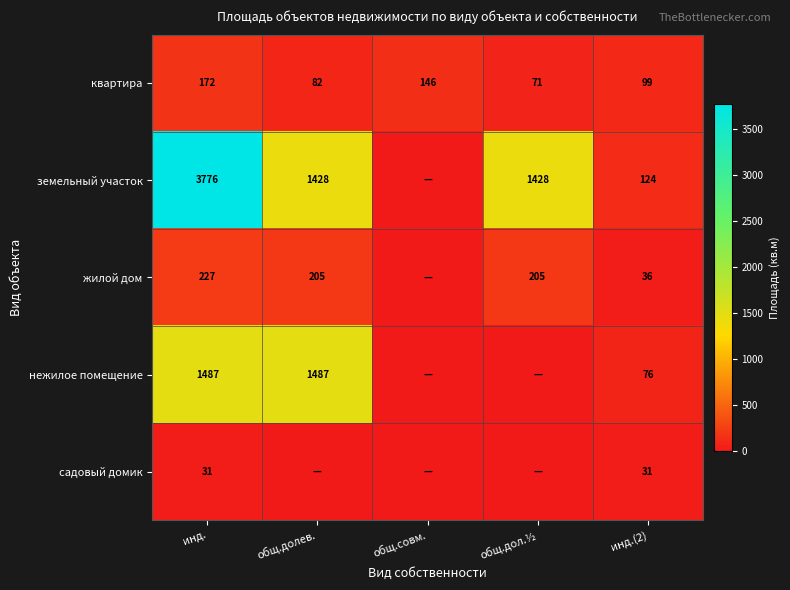

Which category has the lowest value in the квартира series?

общ.дол.½